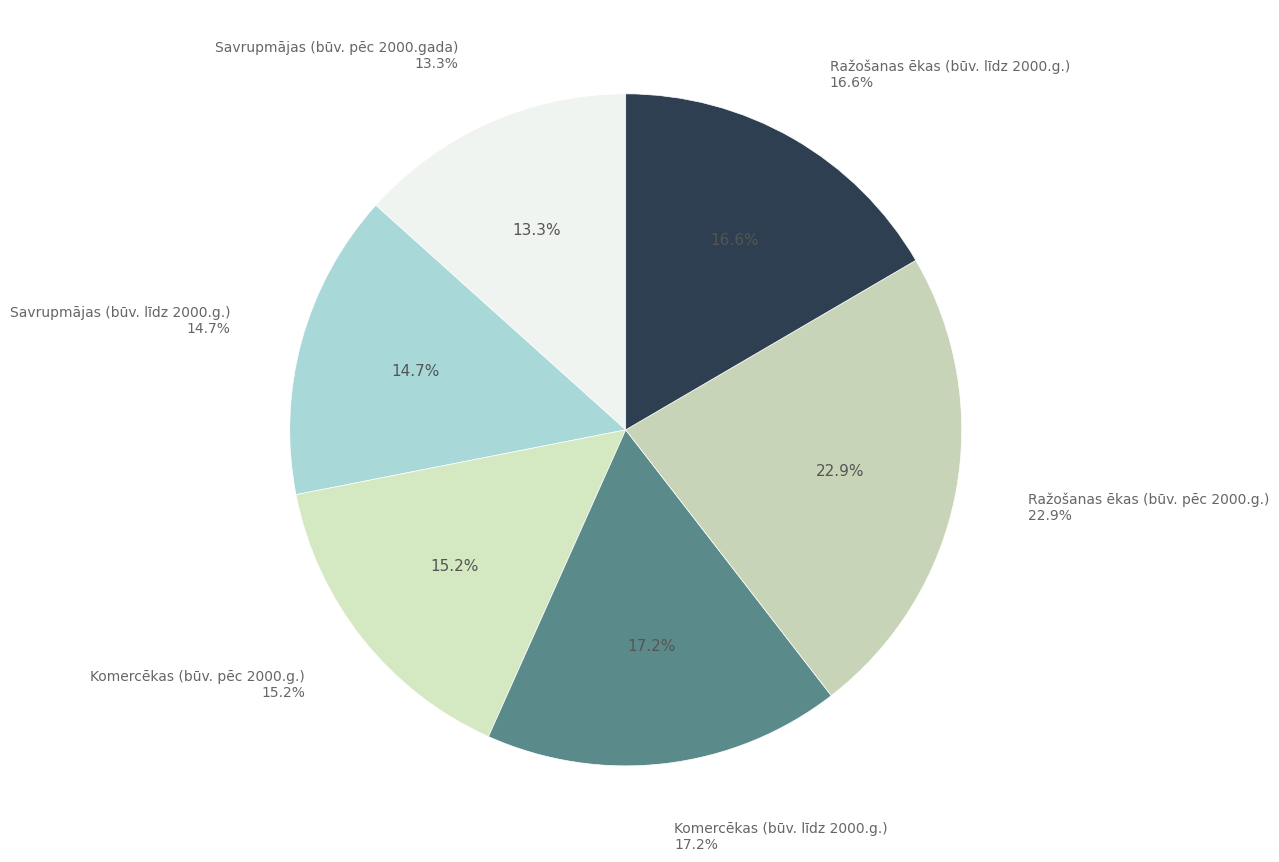

Which slice is the smallest?

Savrupmājas (būv. pēc 2000.gada)